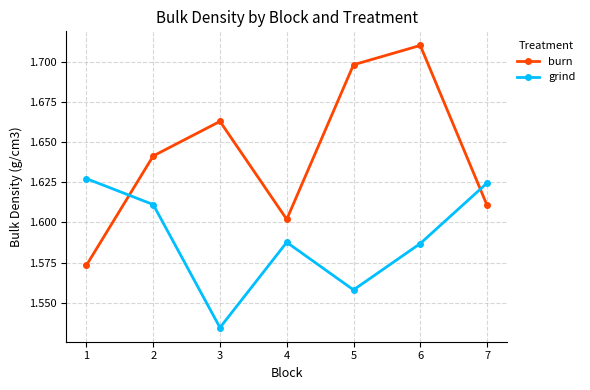

How many intersections are there between grind and burn?

2